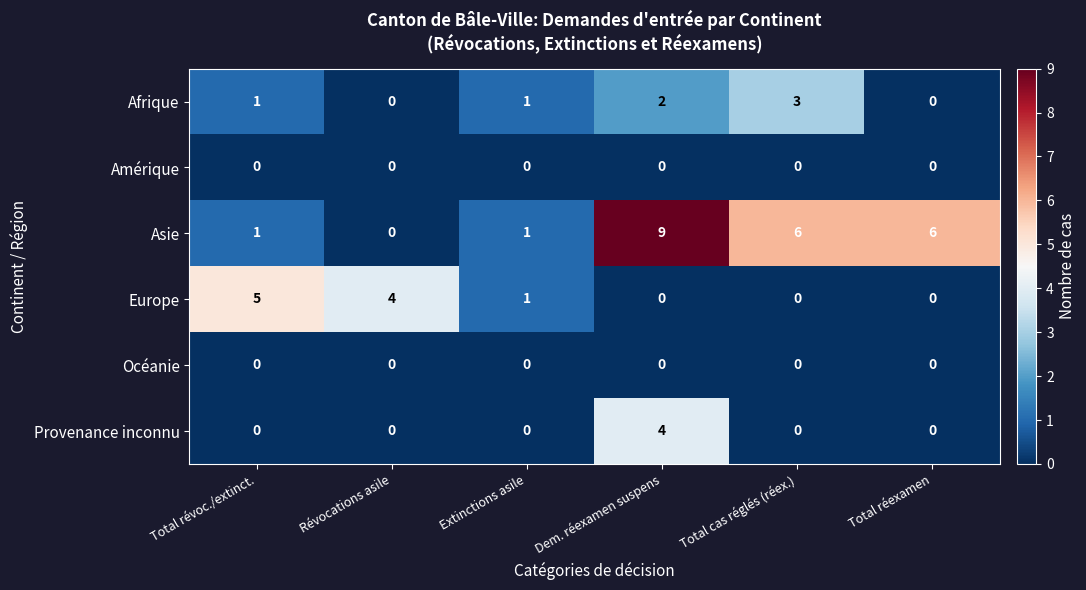

Which series has the largest total across all categories?

Asie